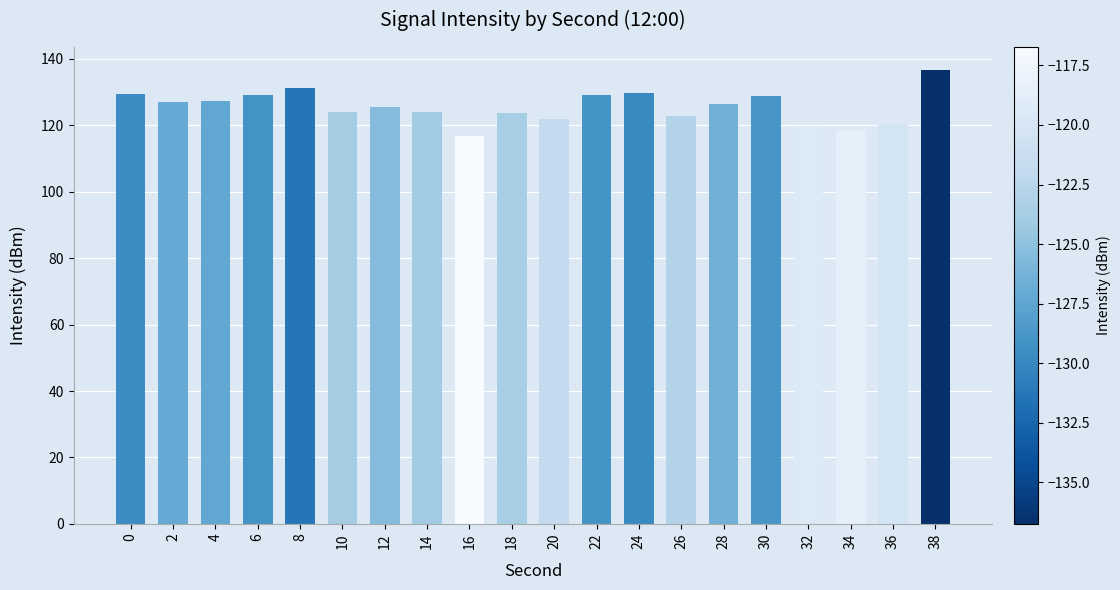

The chart shows a value of 136.7 at 38. True or false?

True